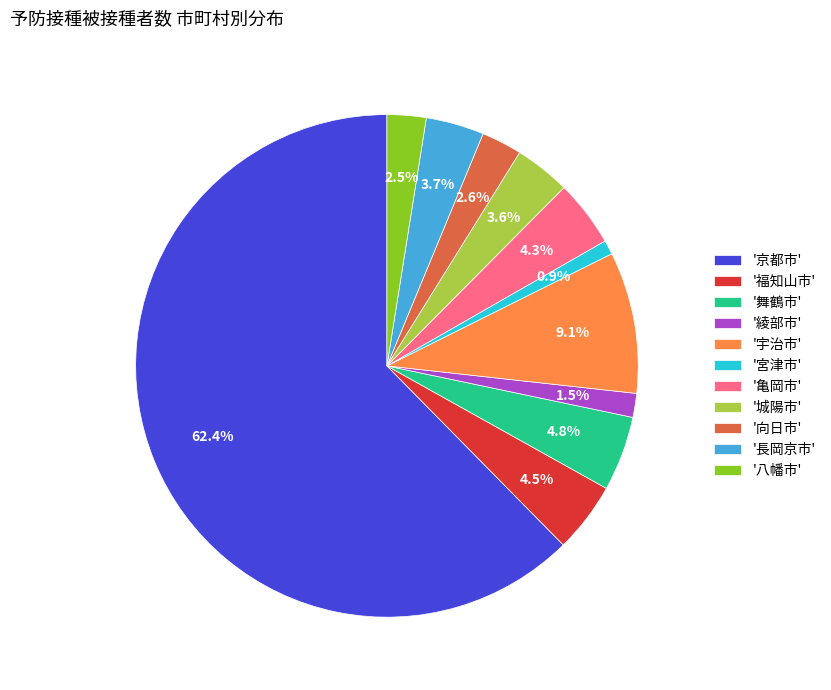

What is the largest slice in the pie chart?

'京都市'